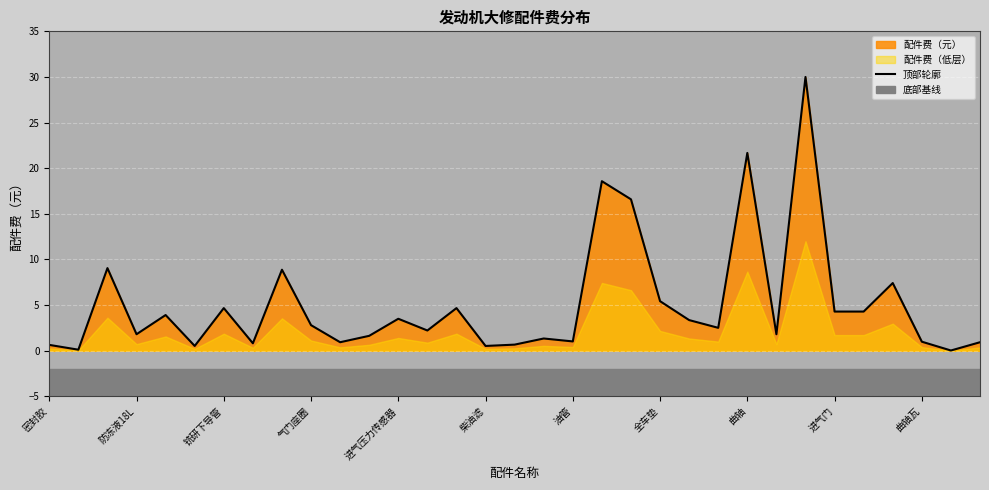

The value of 顶部轮廓 at 进气压力传感器 is 3.5. True or false?

True